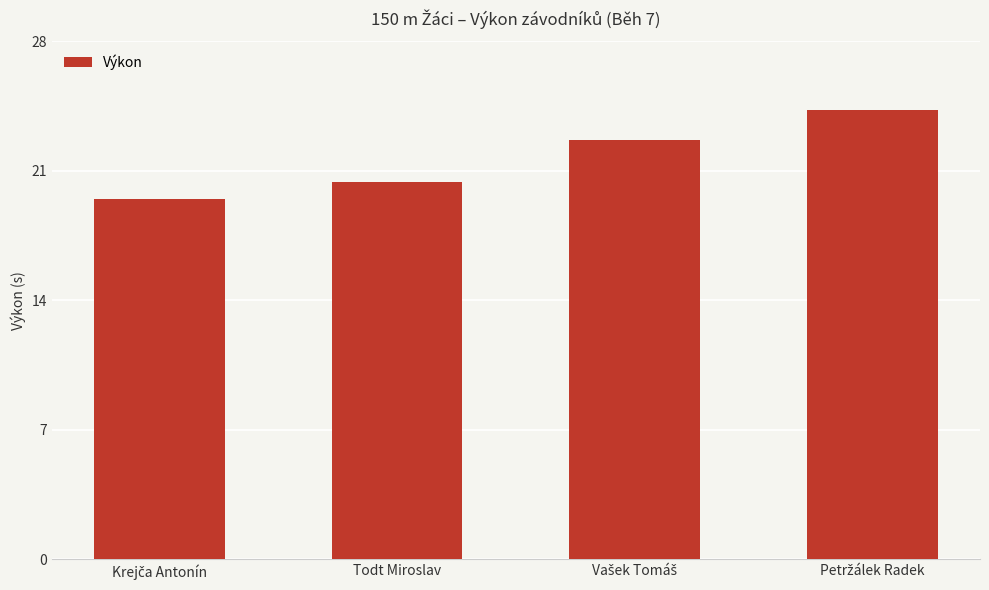

What is the difference between the maximum and minimum values?

4.8